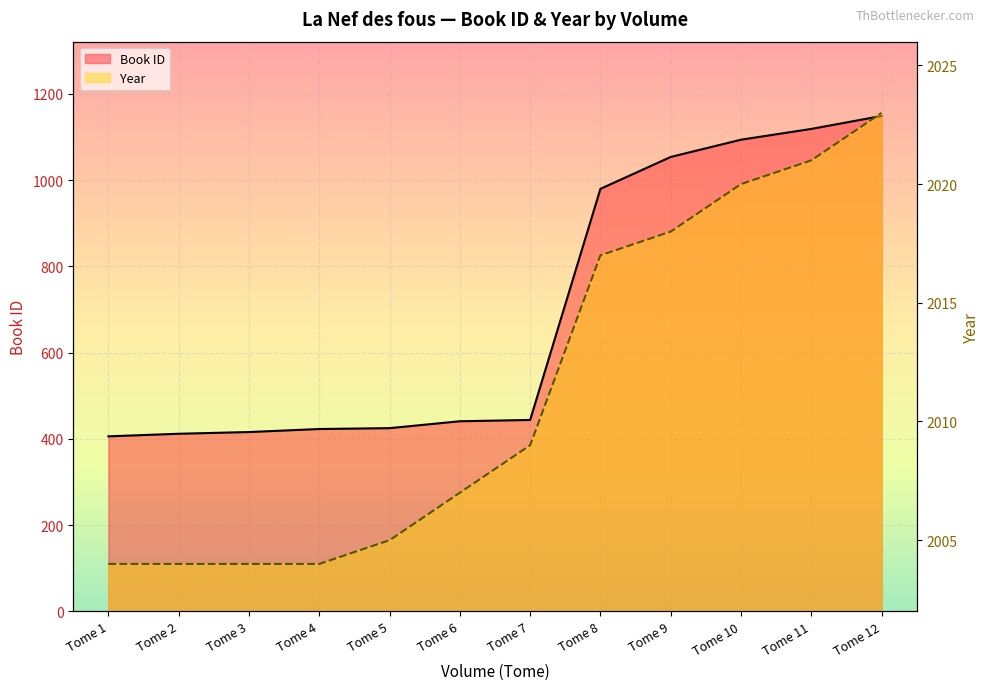

How many data points in Book ID are above 444?

5